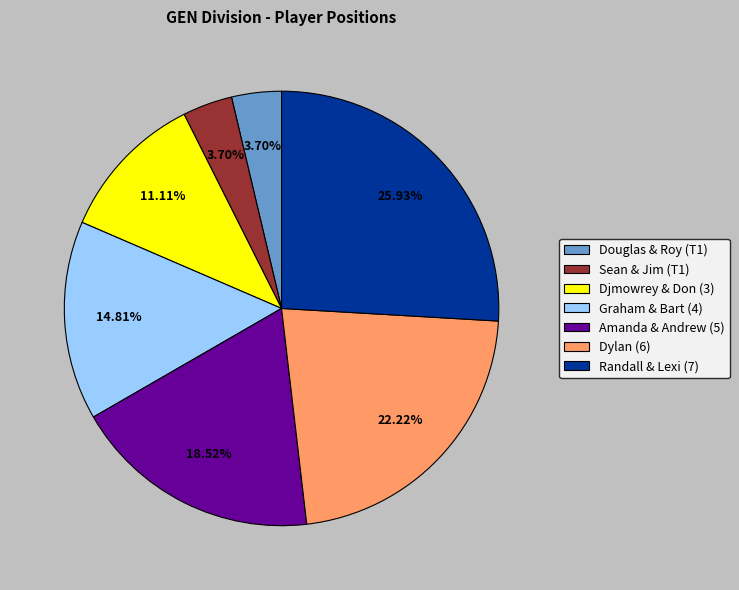

Count the number of slices in the pie.

7